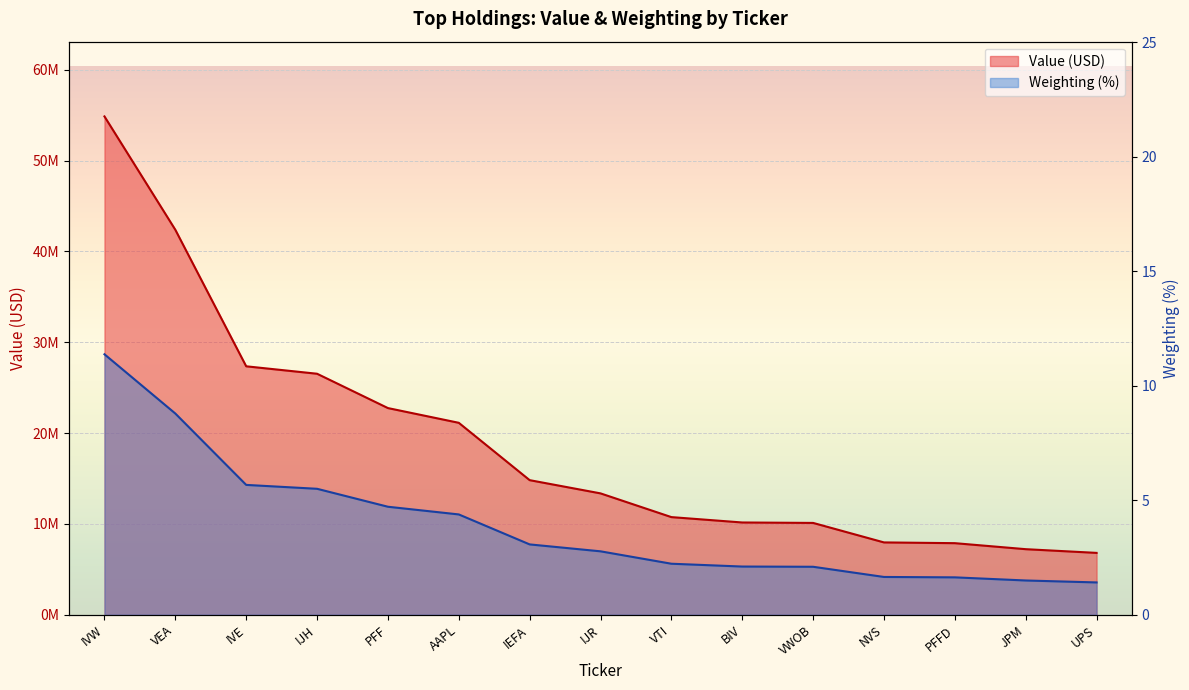

What is the value of the Weighting point at the 1st from the left?

11.4